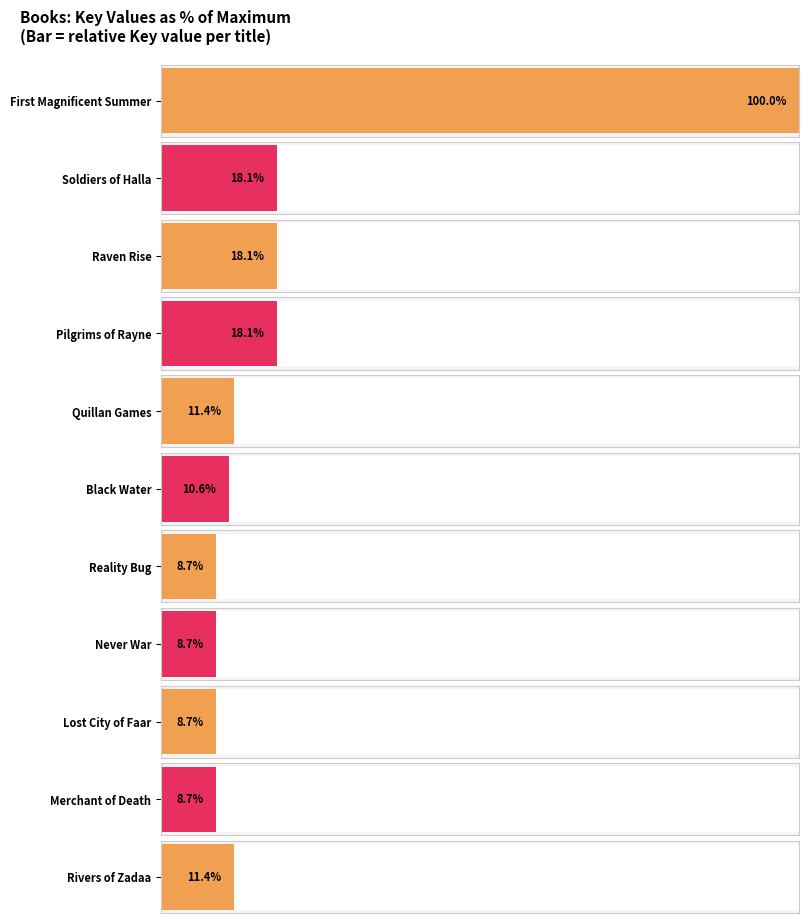

Are the bars horizontal?

Yes